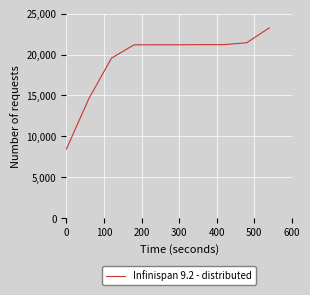

What is the difference between the maximum and minimum values?

14790